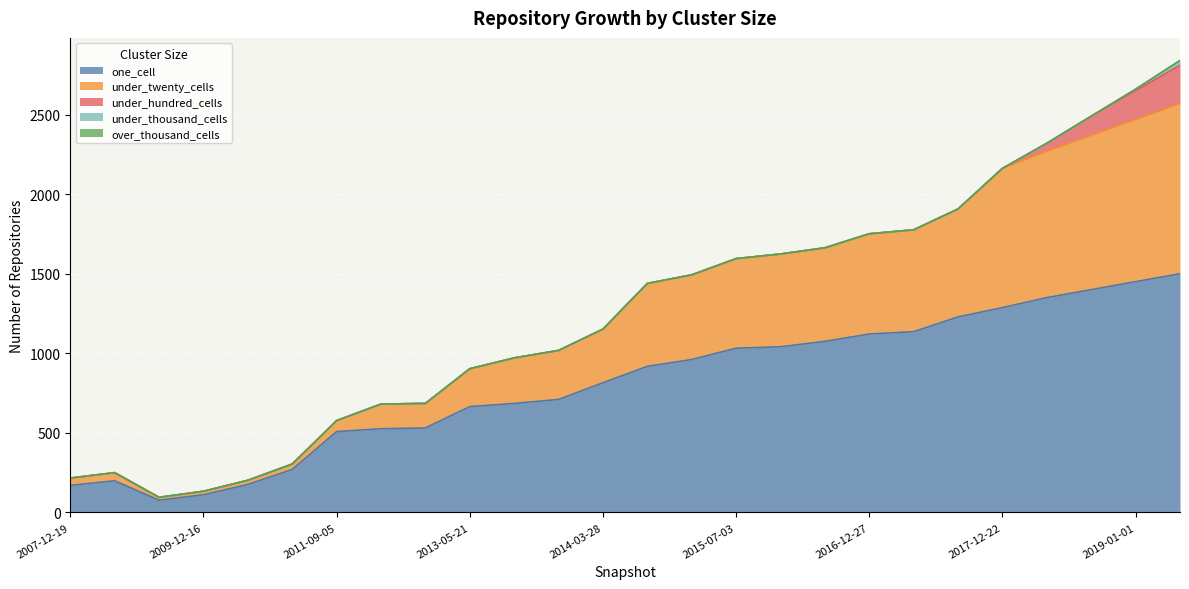

Which series changed the most between 2013-05-21 and 2019-01-01?

one_cell